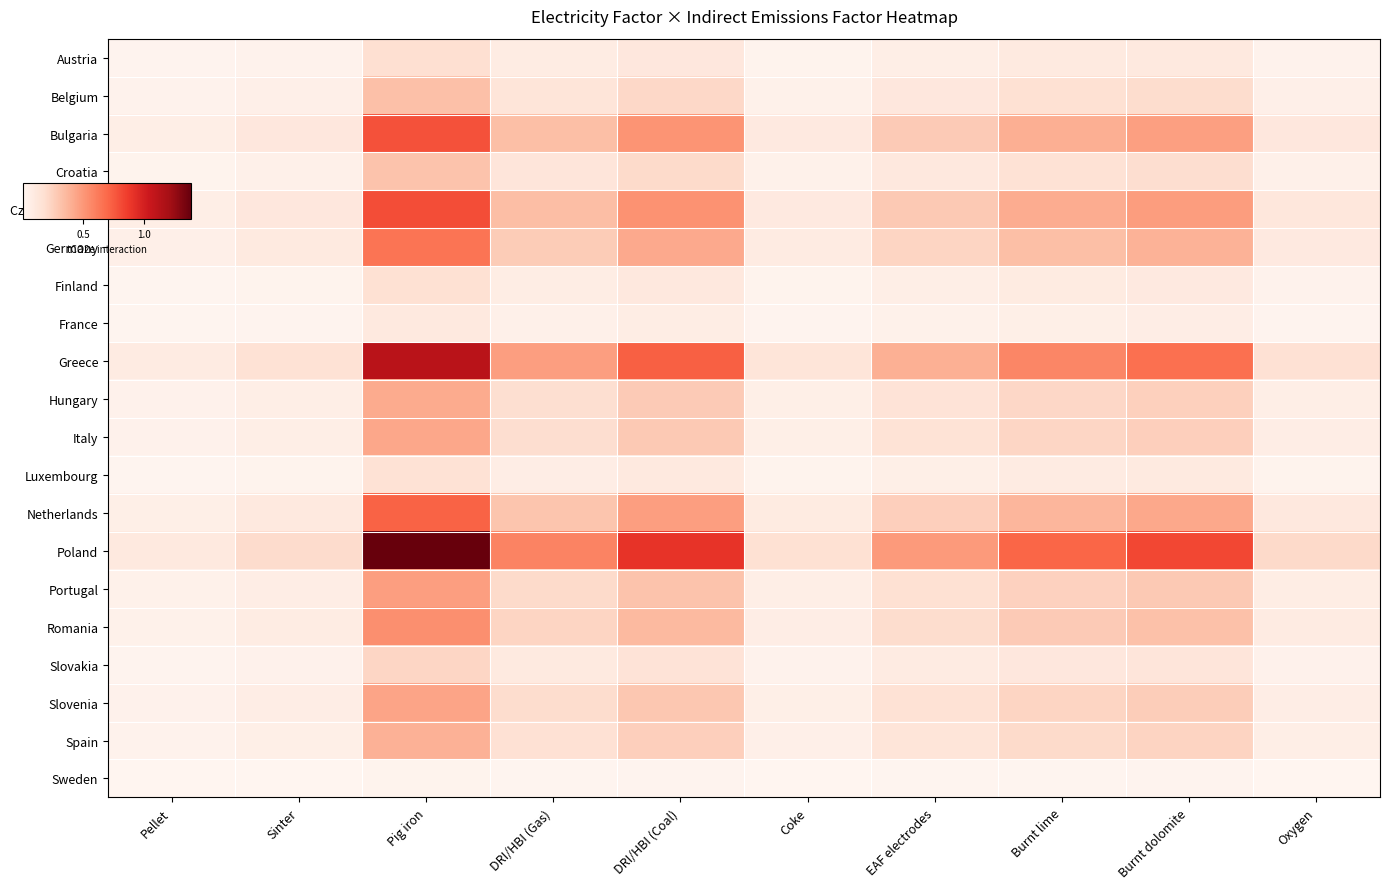

Rank the series by their maximum value, from highest to lowest.

Poland, Greece, Czech Republic, Bulgaria, Netherlands, Germany, Romania, Portugal, Slovenia, Italy, Hungary, Spain, Belgium, Croatia, Slovakia, Austria, Finland, Luxembourg, France, Sweden